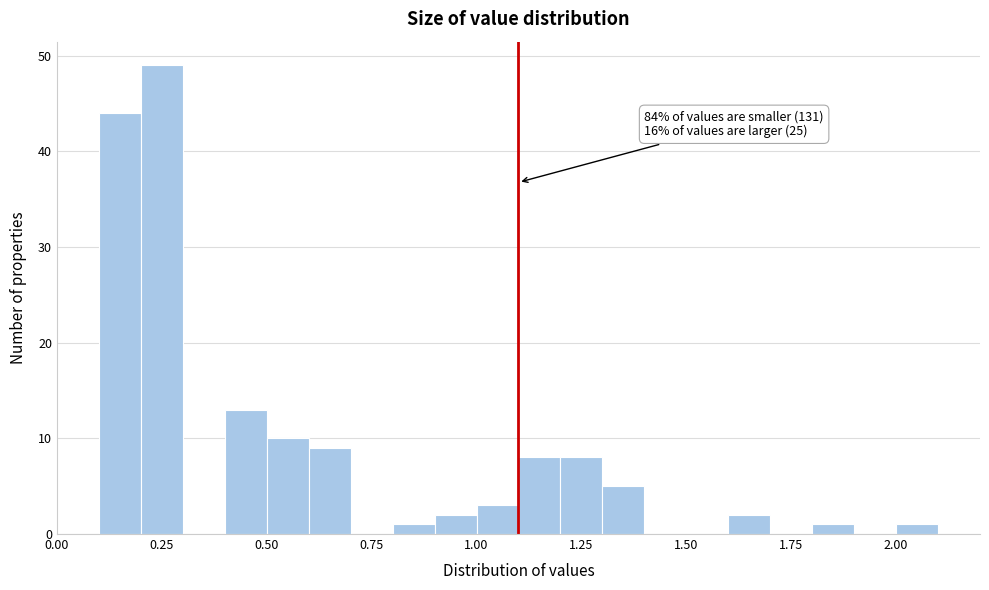

Read against the x-axis, roughly where is the centre of the tallest bar?

0.25